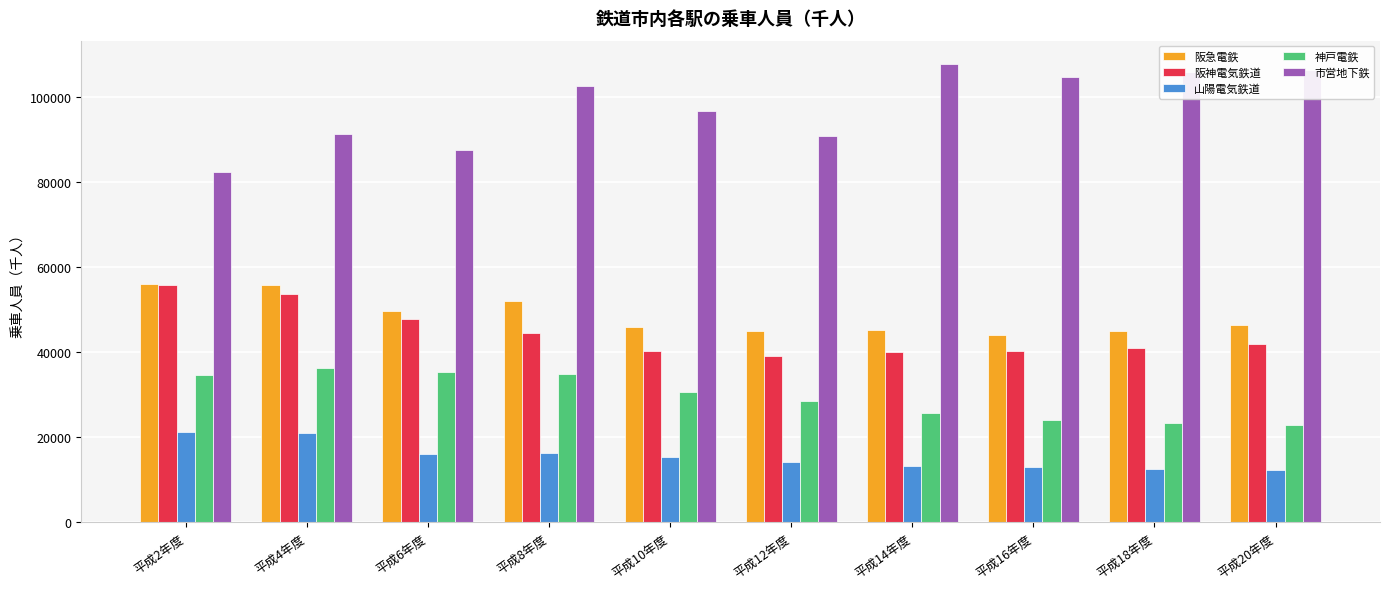

True or false: 市営地下鉄 has a value of 104712 at 平成16年度.

True